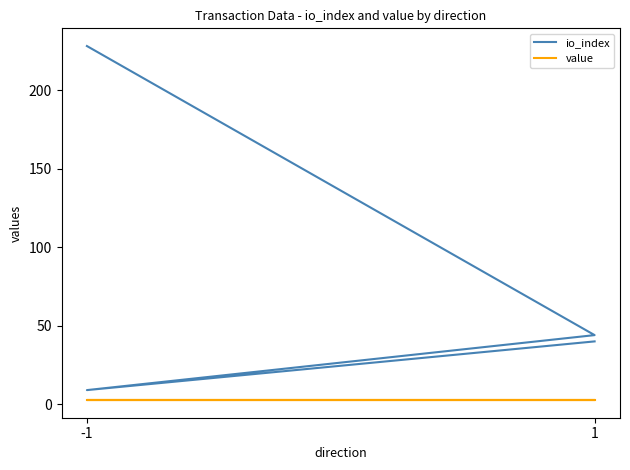

True or false: value has more than 2 points higher than both neighbors.

False